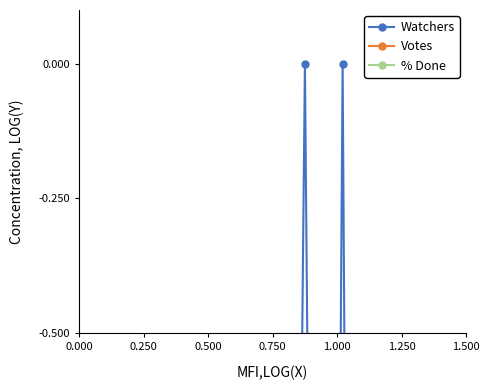

What is the minimum value shown in the chart?

-3.0